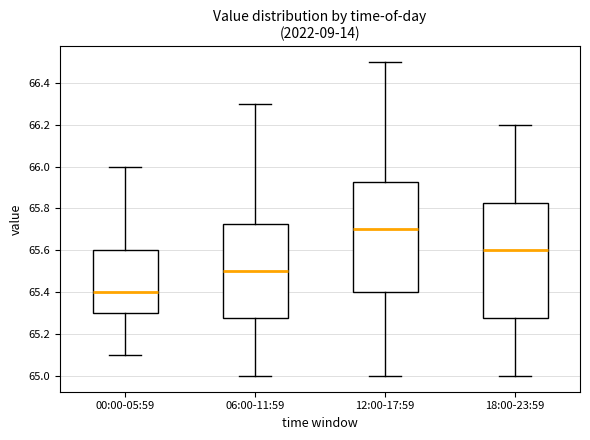

Reading left to right, read every box against the y-axis: the position of its median line, the range the box covers, and the ends of its whiskers. The values are not printed on the chart, so give them approximately, as read against the axis.

00:00-05:59: median 65.40, box 65.30 to 65.60, whiskers 65.10 to 66.00
06:00-11:59: median 65.50, box 65.28 to 65.72, whiskers 65.00 to 66.30
12:00-17:59: median 65.70, box 65.40 to 65.92, whiskers 65.00 to 66.50
18:00-23:59: median 65.60, box 65.28 to 65.82, whiskers 65.00 to 66.20